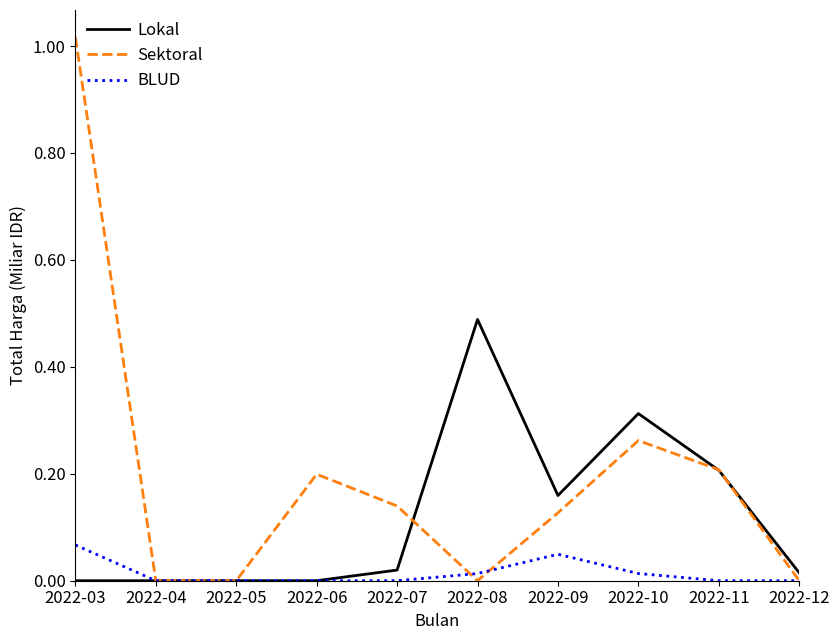

Rank the series by their maximum value, from lowest to highest.

BLUD, Lokal, Sektoral